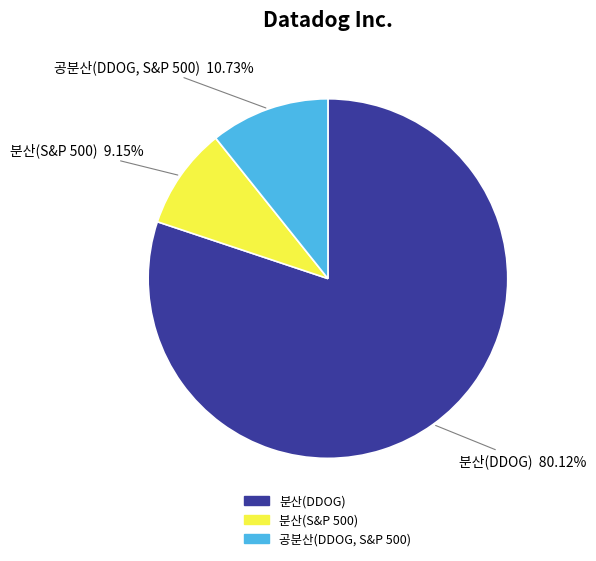

To the nearest percent, what is the difference between the largest and smallest slice percentages?

71%